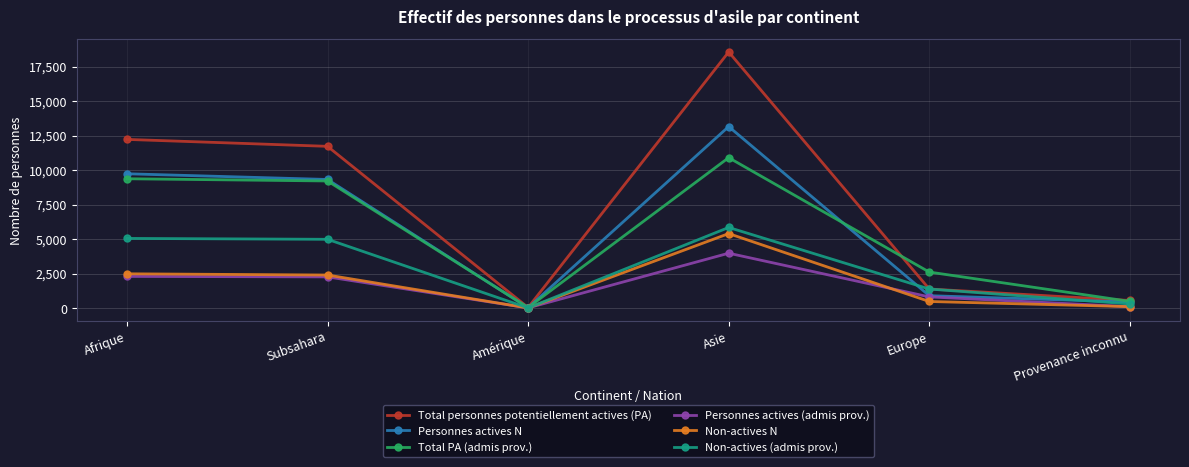

What is the average value of the Total personnes potentiellement actives (PA) series?

7415